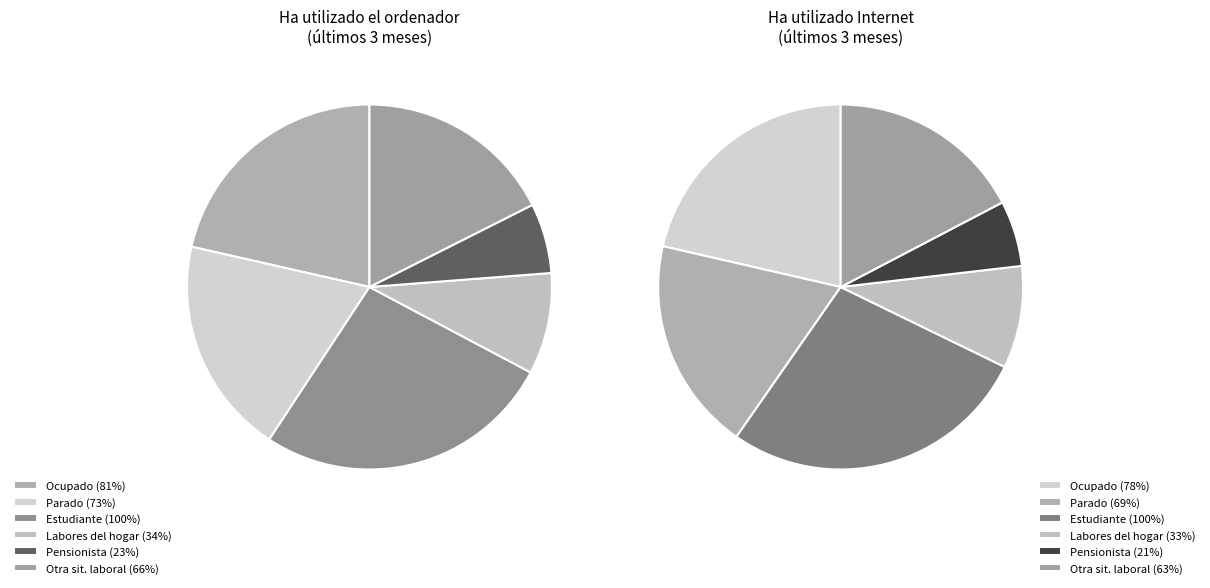

Does Labores del hogar represent more than half of the total?

No